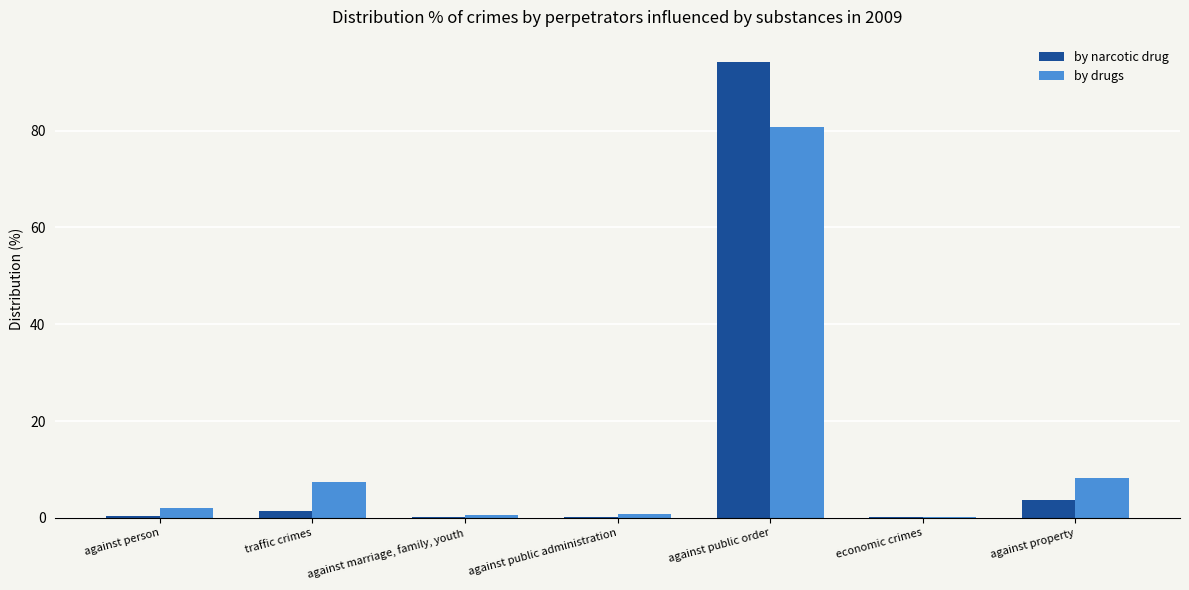

What is the maximum value for by drugs?

80.8